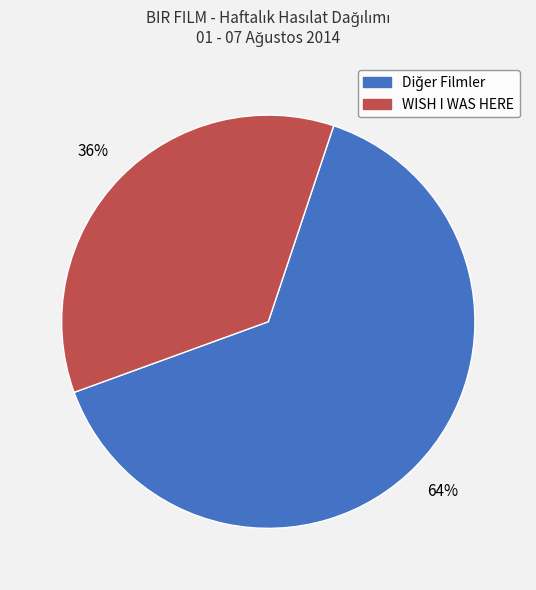

Does any single category account for the majority?

Yes